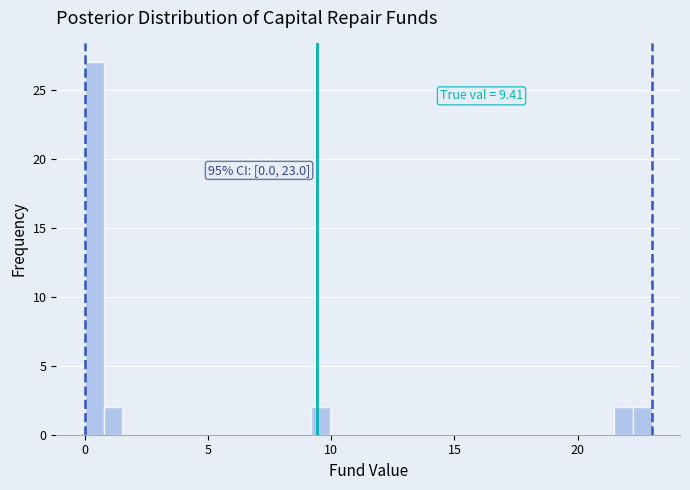

Read against the x-axis, roughly where is the centre of the tallest bar?

0.5